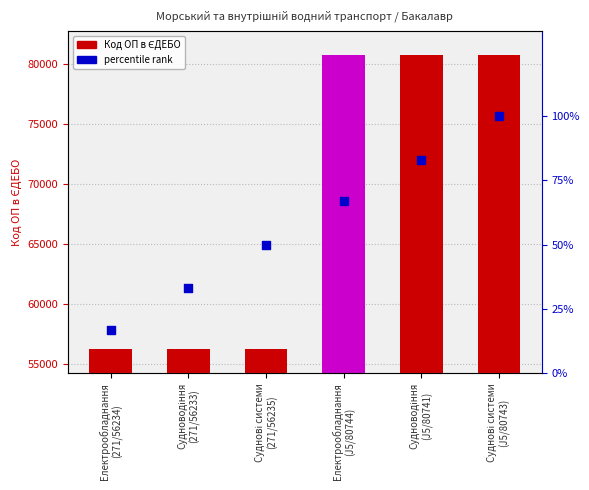

At how many categories does at least one series exceed 63744?

3